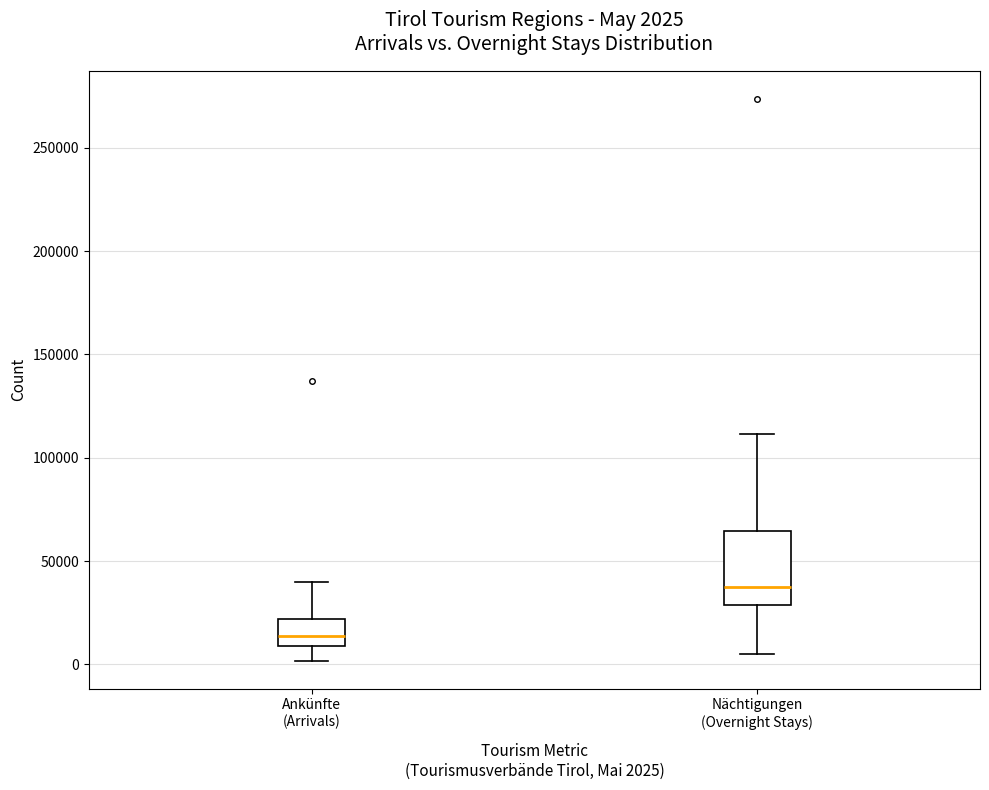

Which box's median line is the lowest?

Ankünfte (Arrivals)